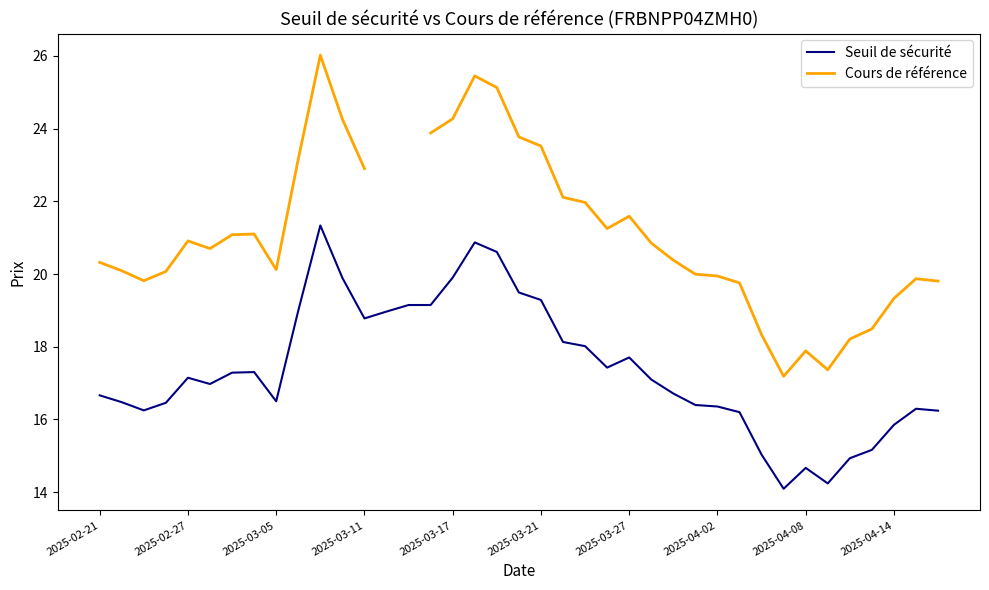

At how many categories does at least one series exceed 22?

11